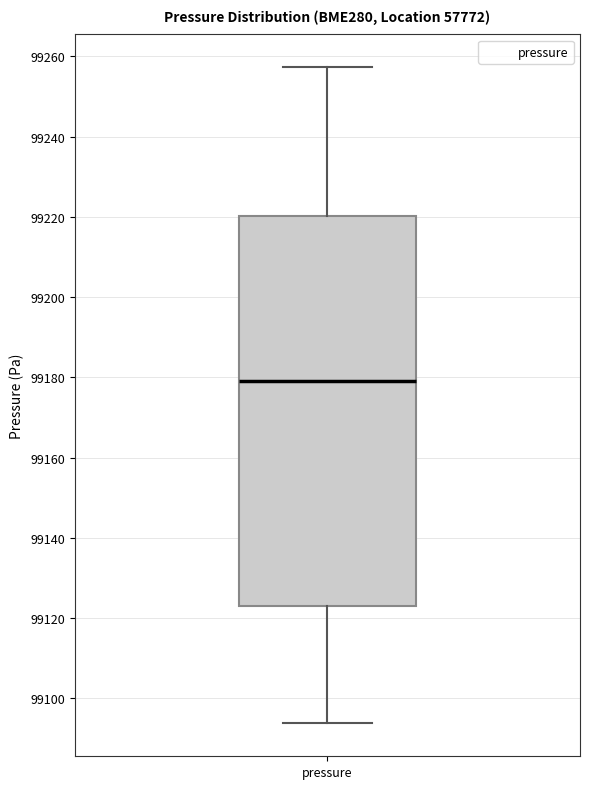

Where is the lower edge of the box for pressure on the y-axis? The values are not printed on the chart, so give them approximately, as read against the axis.

99122